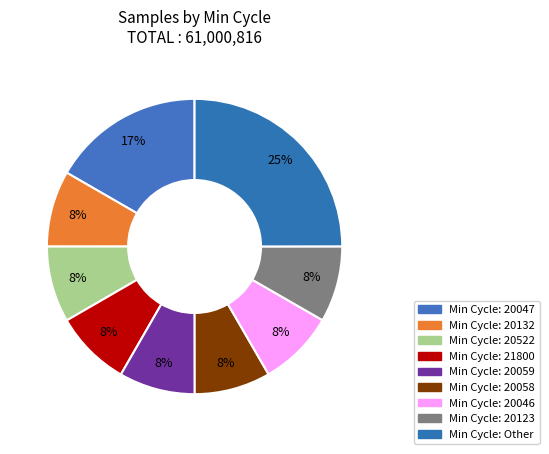

Count the number of slices in the pie.

9